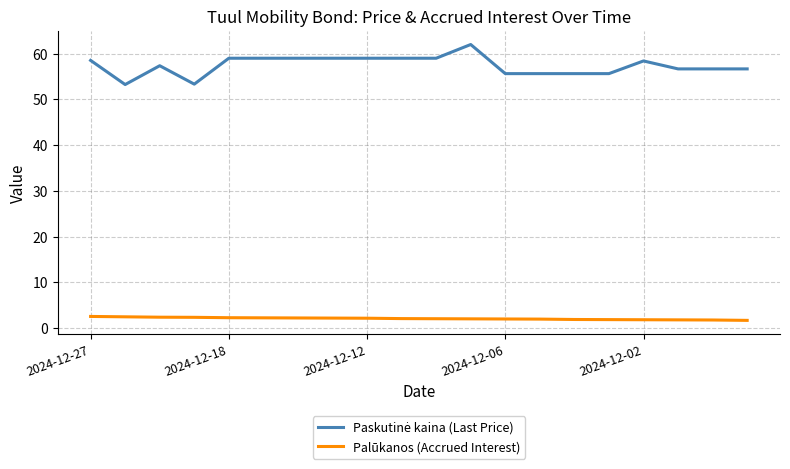

What is the lowest value of the Palūkanos (Accrued Interest) series?

1.7